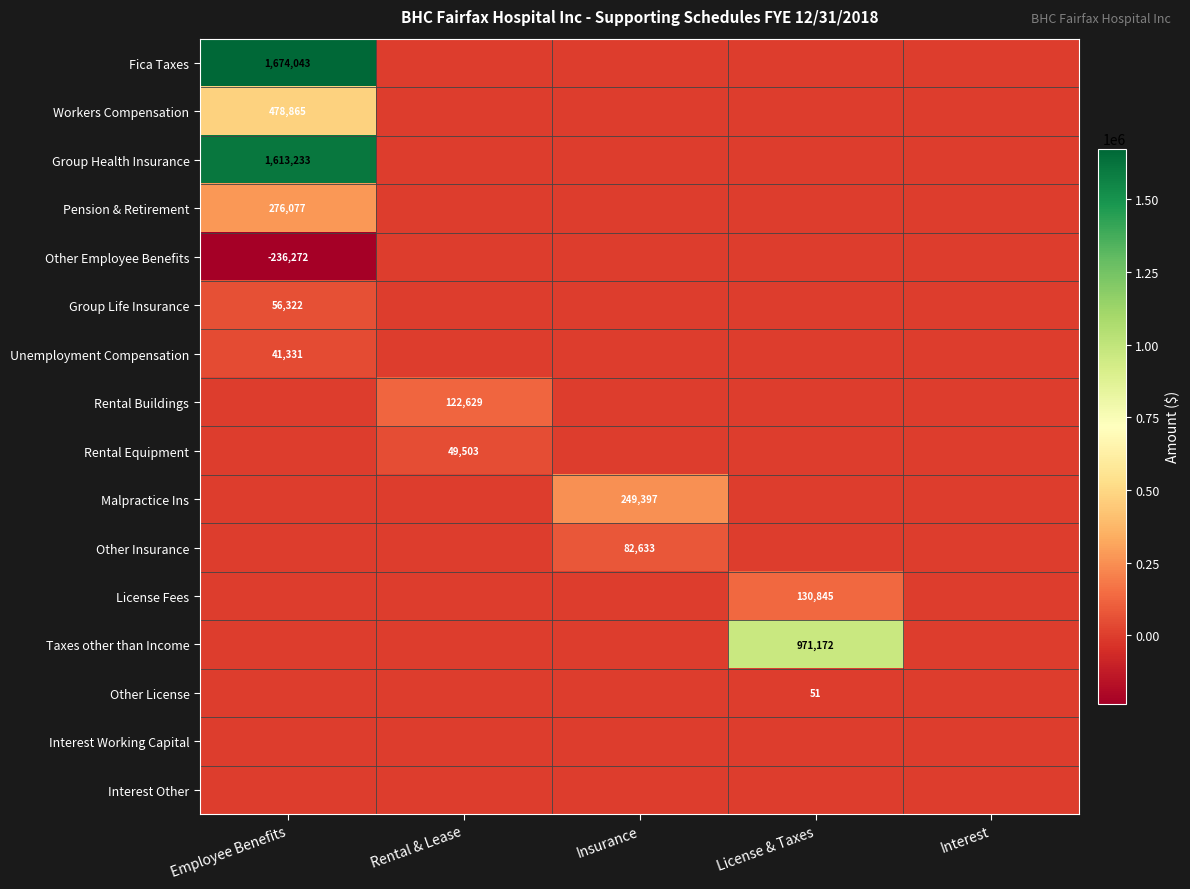

List the labels in order of Rental Buildings value, largest first.

Rental & Lease, Employee Benefits, Insurance, License & Taxes, Interest